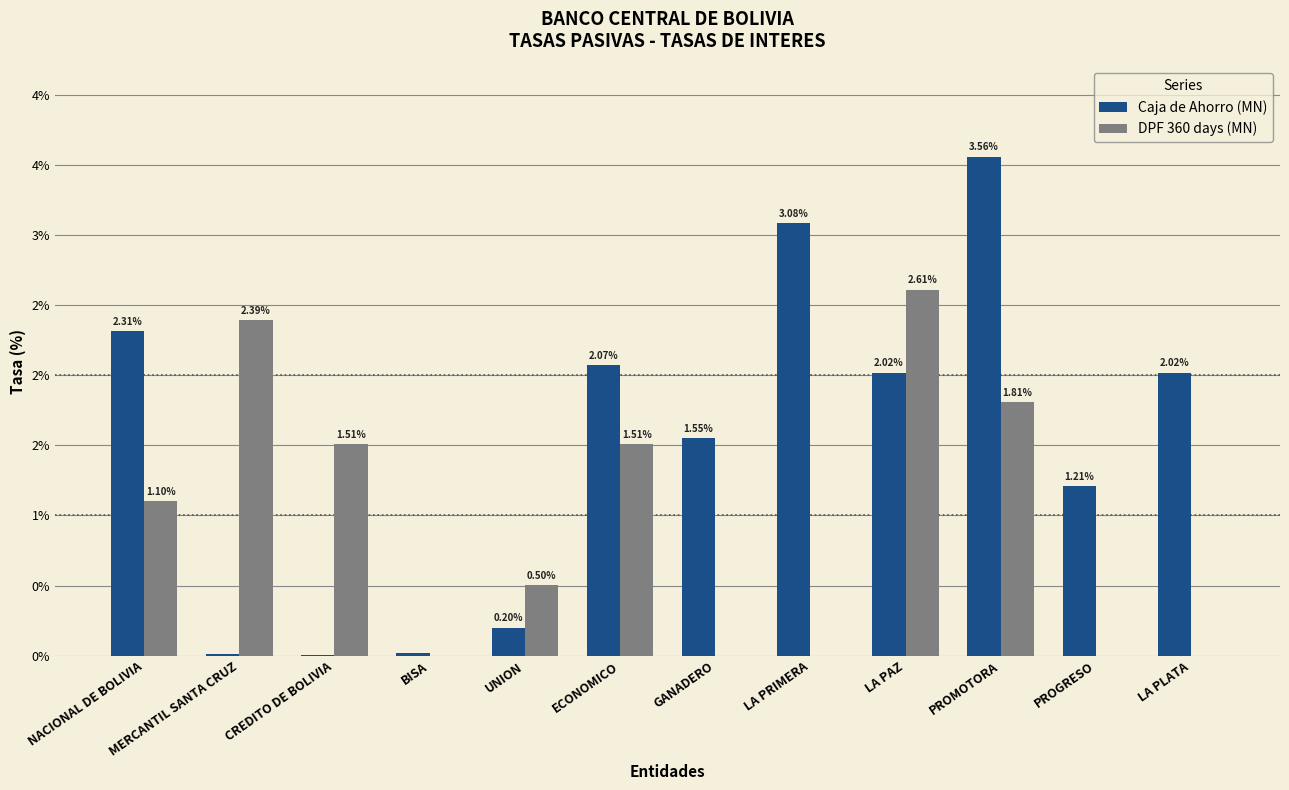

What are all the series names shown in the legend?

Caja de Ahorro (MN), DPF 360 days (MN)